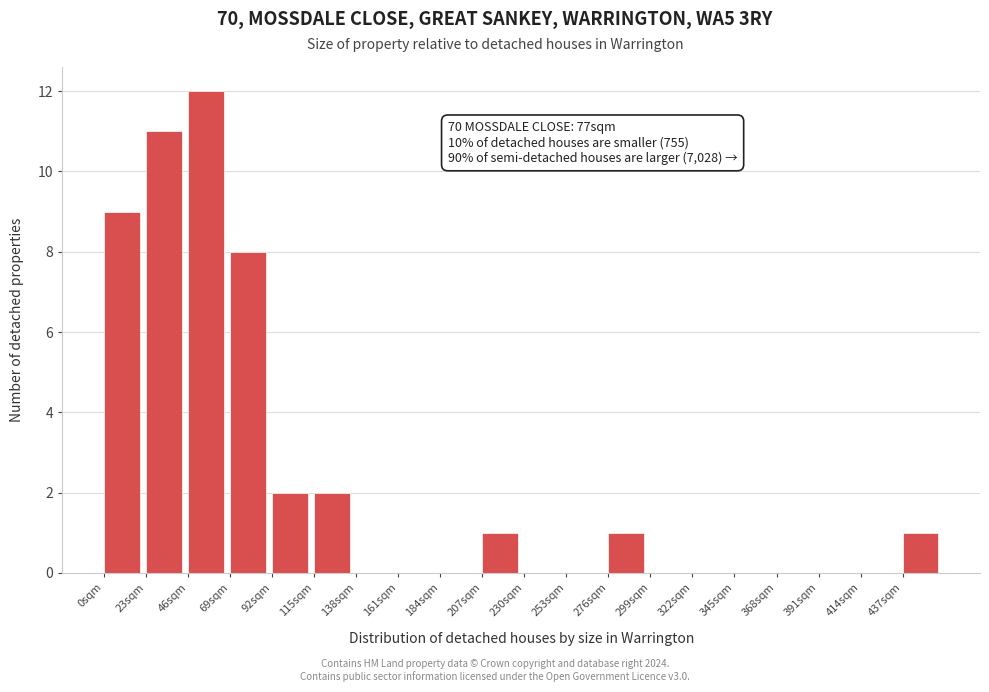

Over which range of the x-axis is the bar tallest?

46 to 69